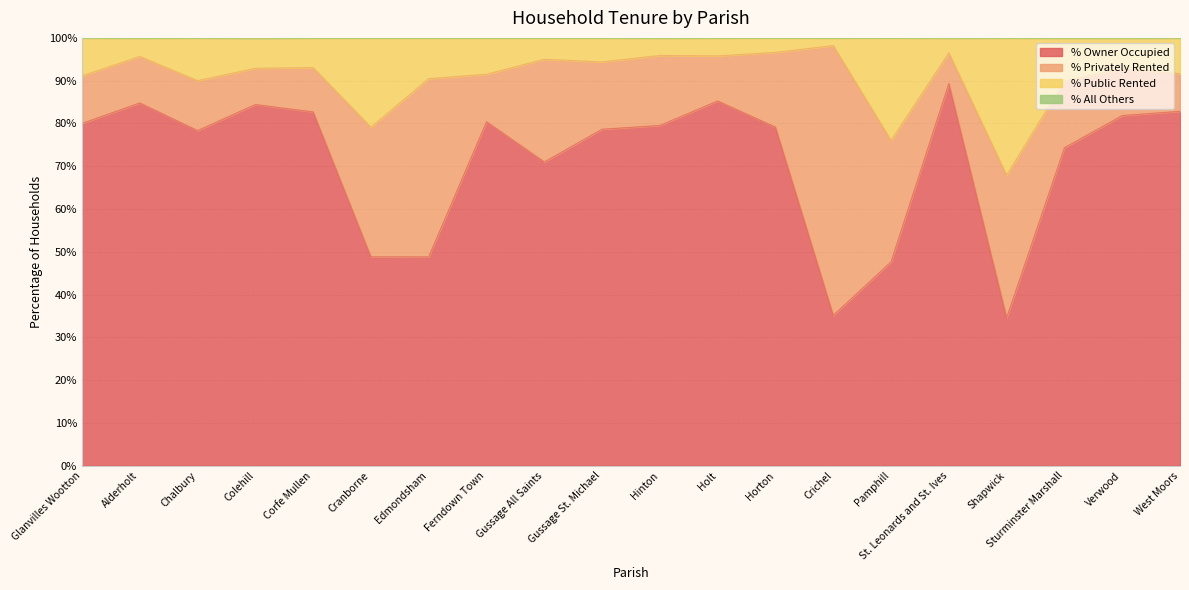

What is the lowest value of the % Owner Occupied series?

34.6